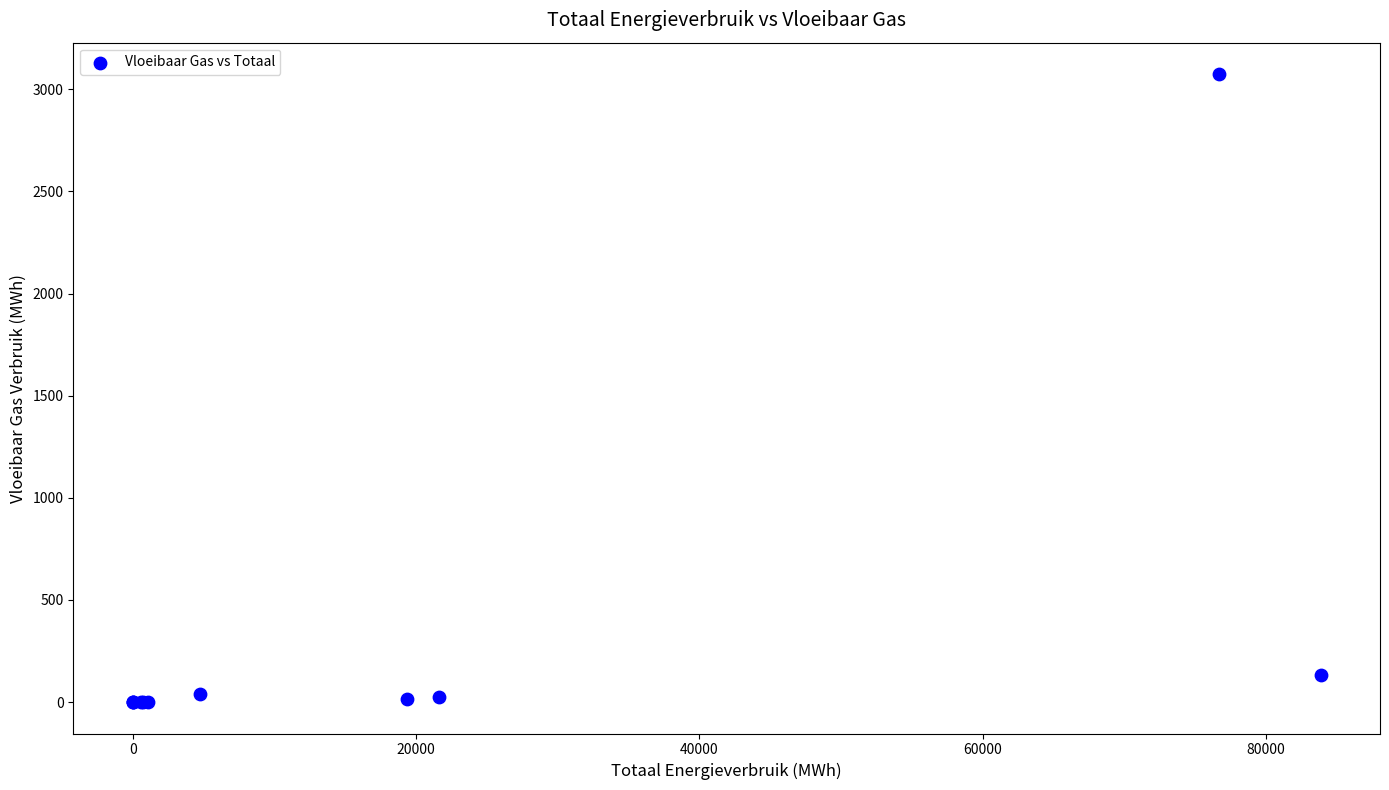

What Y value in the scatter plot is closest to 1537?

131.1